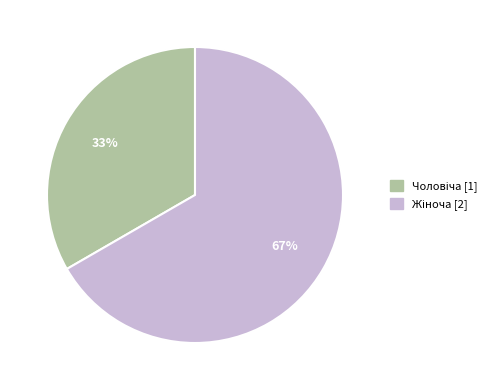

Does any single category account for the majority?

Yes